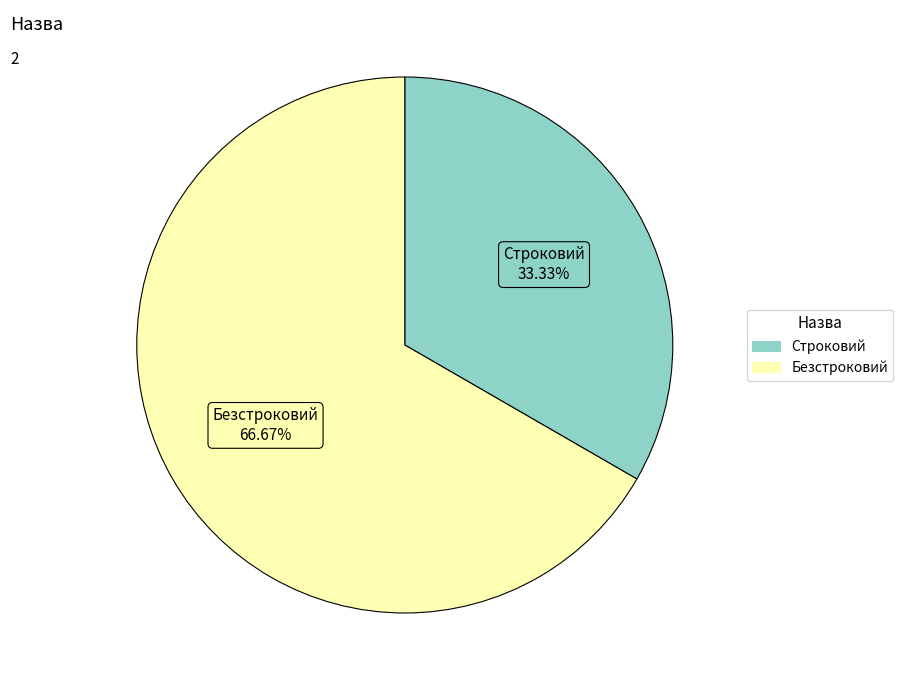

To the nearest percent, what is the difference between the largest and smallest slice percentages?

33%